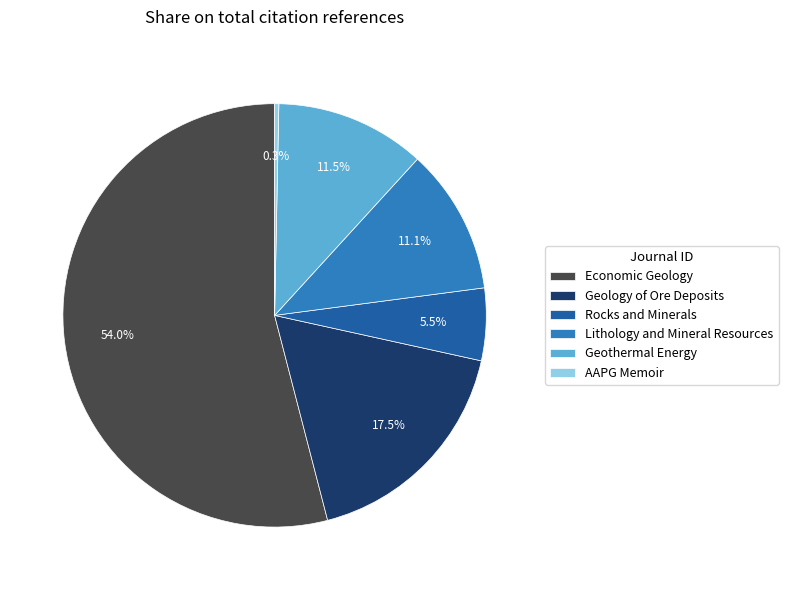

Count the number of slices in the pie.

6